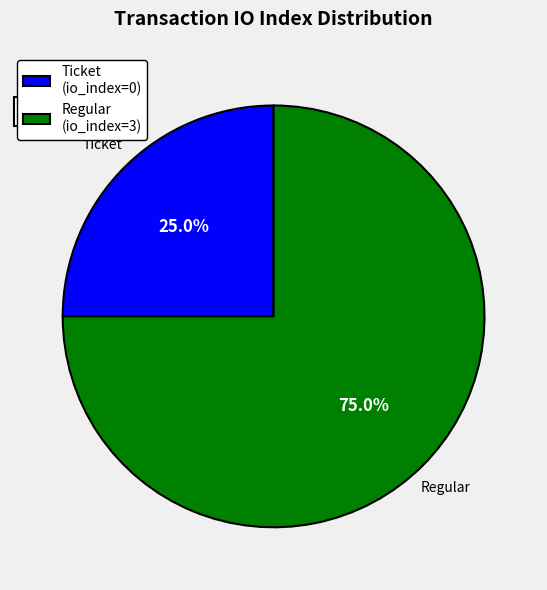

Rank the categories by value from lowest to highest.

Ticket (io_index=0), Regular (io_index=3)